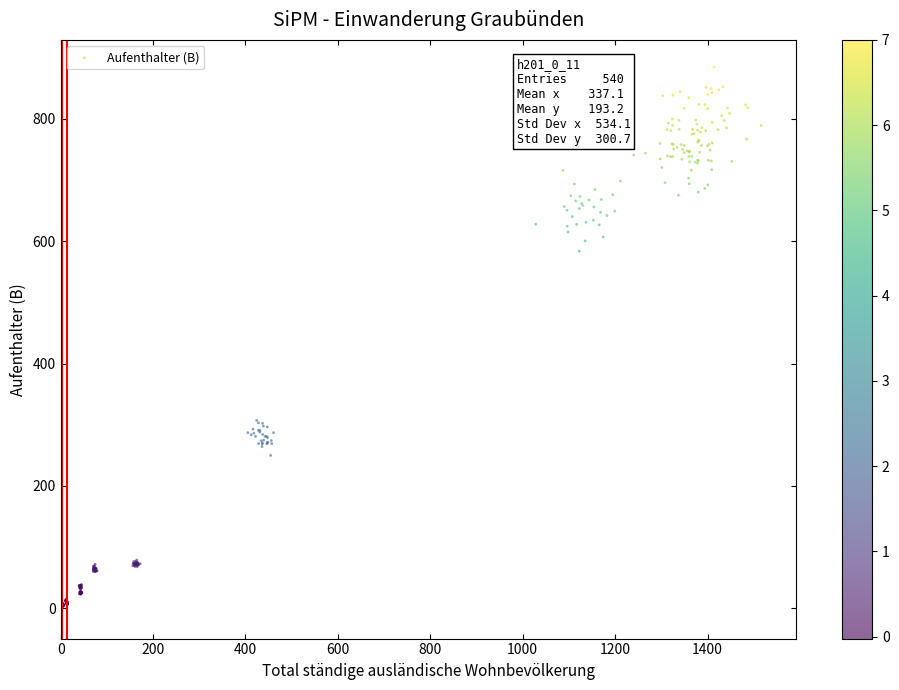

What is the range of X values (max minus min)?

1515.1